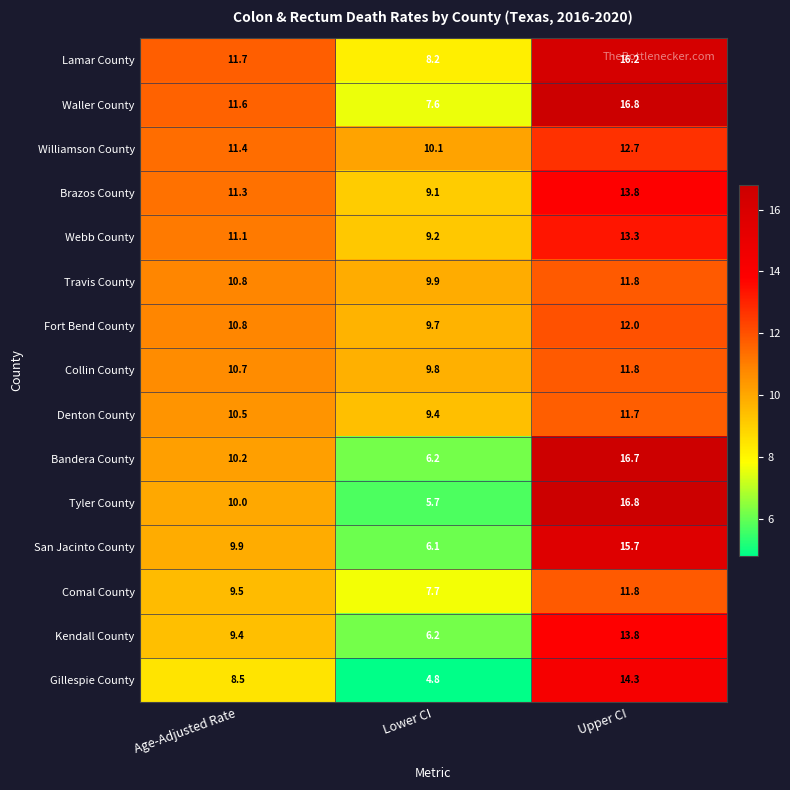

What is the spread (max minus min) of values at Lower CI?

5.3